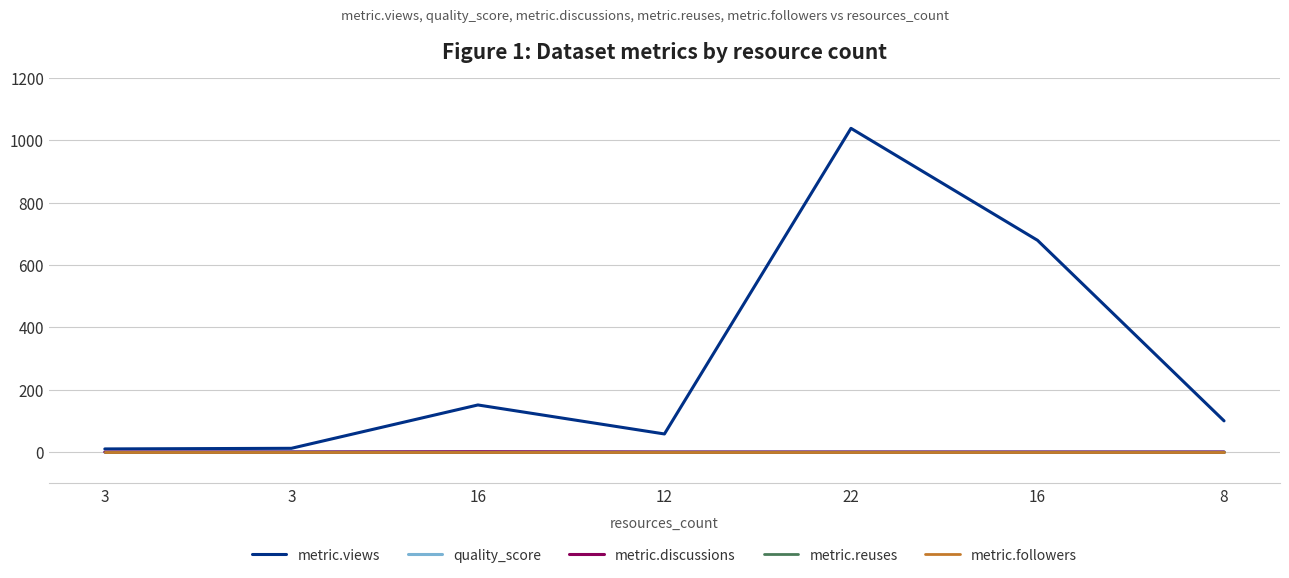

True or false: metric.views and metric.discussions intersect in this chart.

False